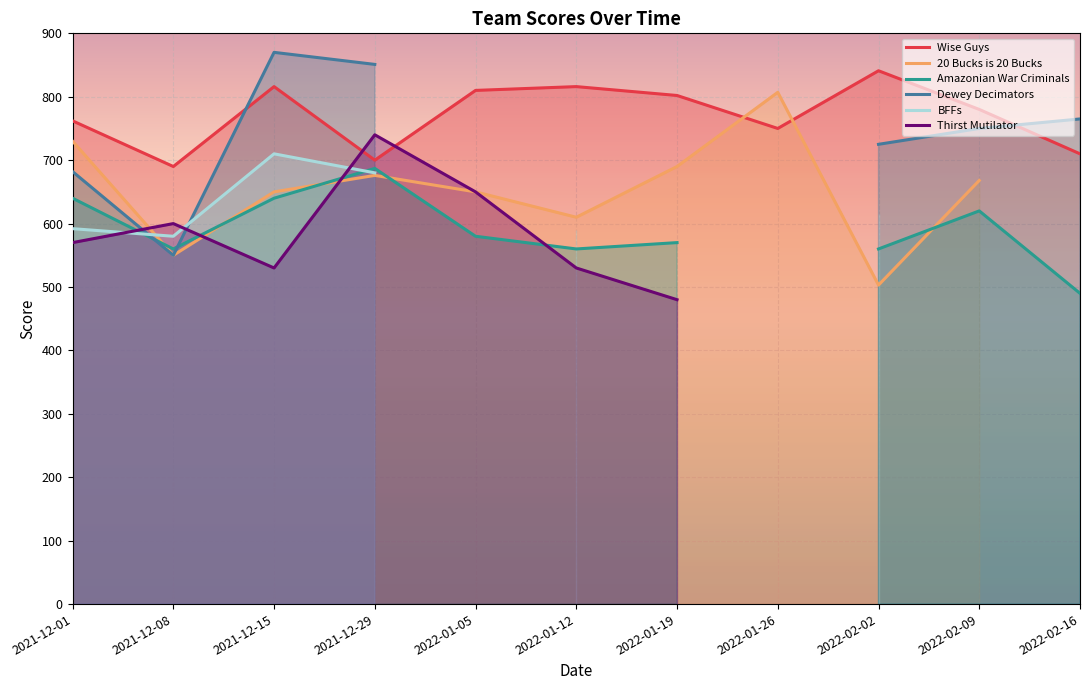

Which series changed the most between 2021-12-01 and 2022-01-12?

Dewey Decimators